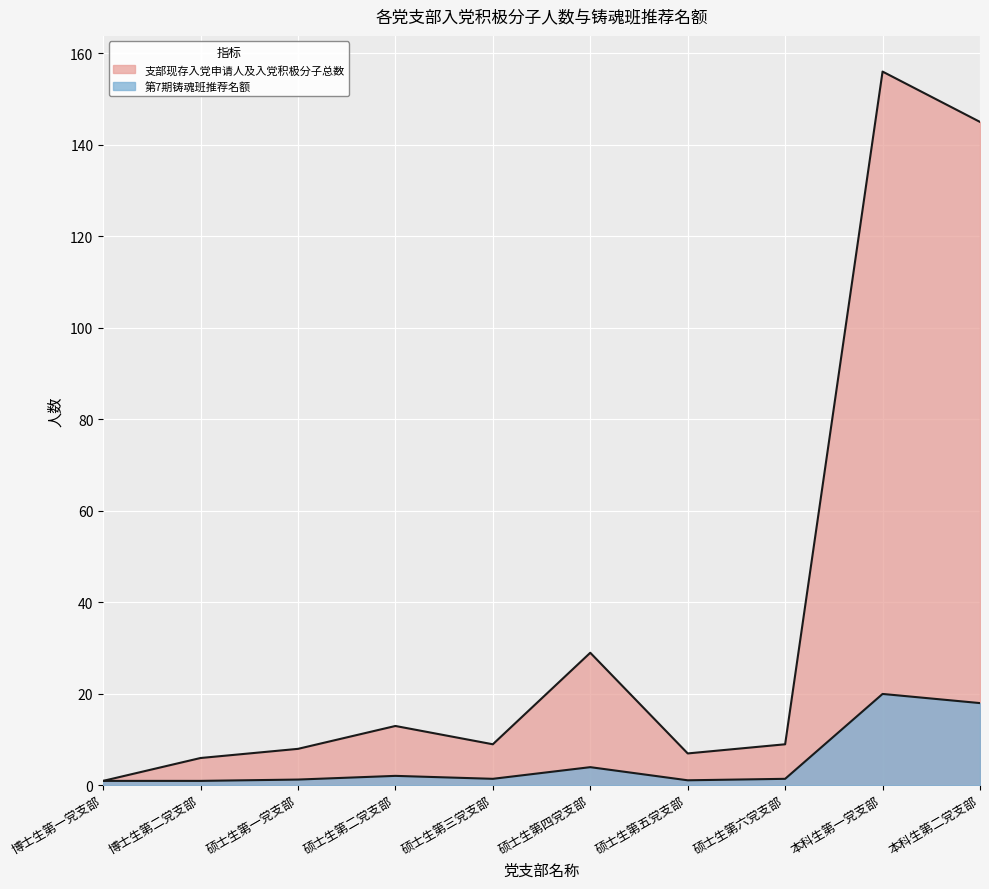

Between 博士生第二党支部 and 硕士生第一党支部, which series saw the biggest shift?

支部现存入党申请人及入党积极分子总数